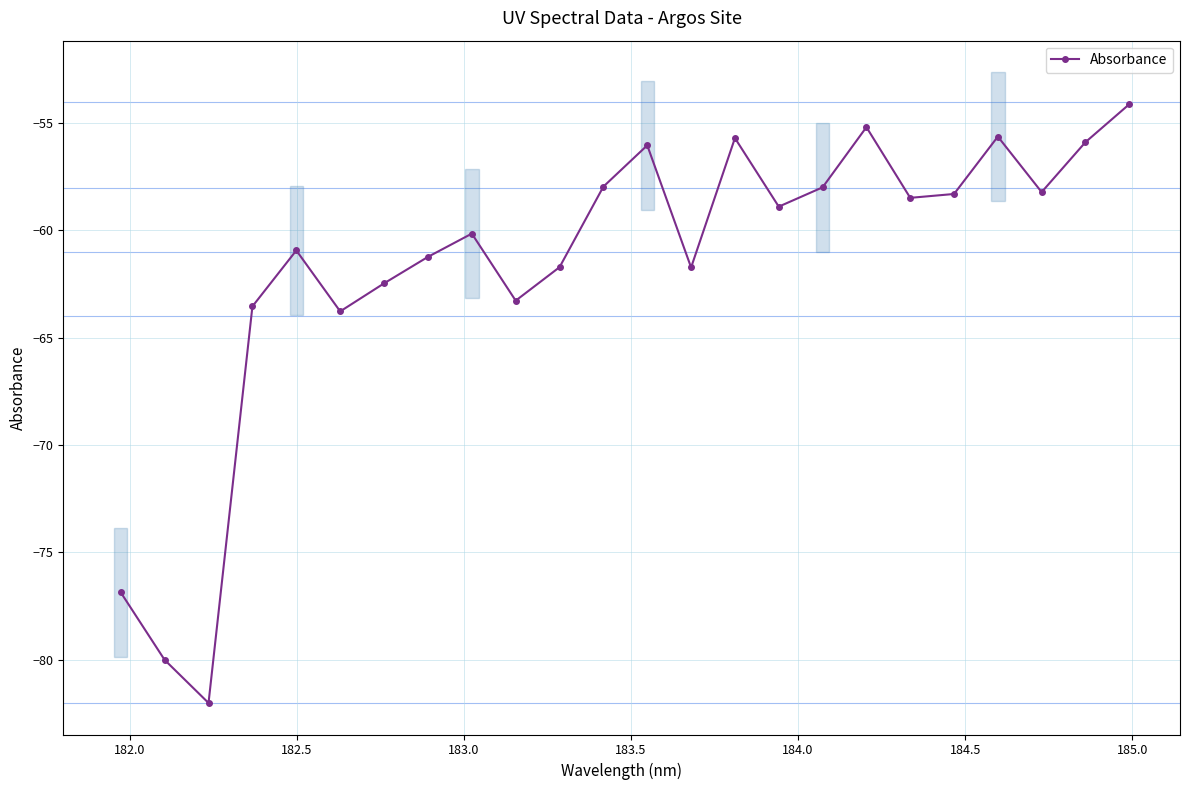

What is the difference between the maximum and minimum values?

27.9